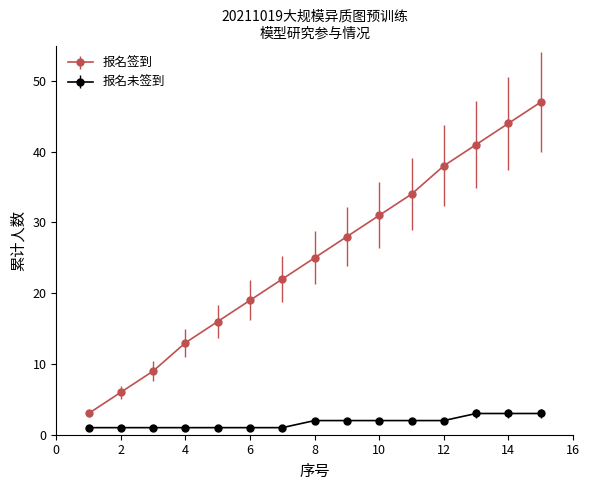

List the series in order of their peak value, highest first.

报名签到, 报名未签到